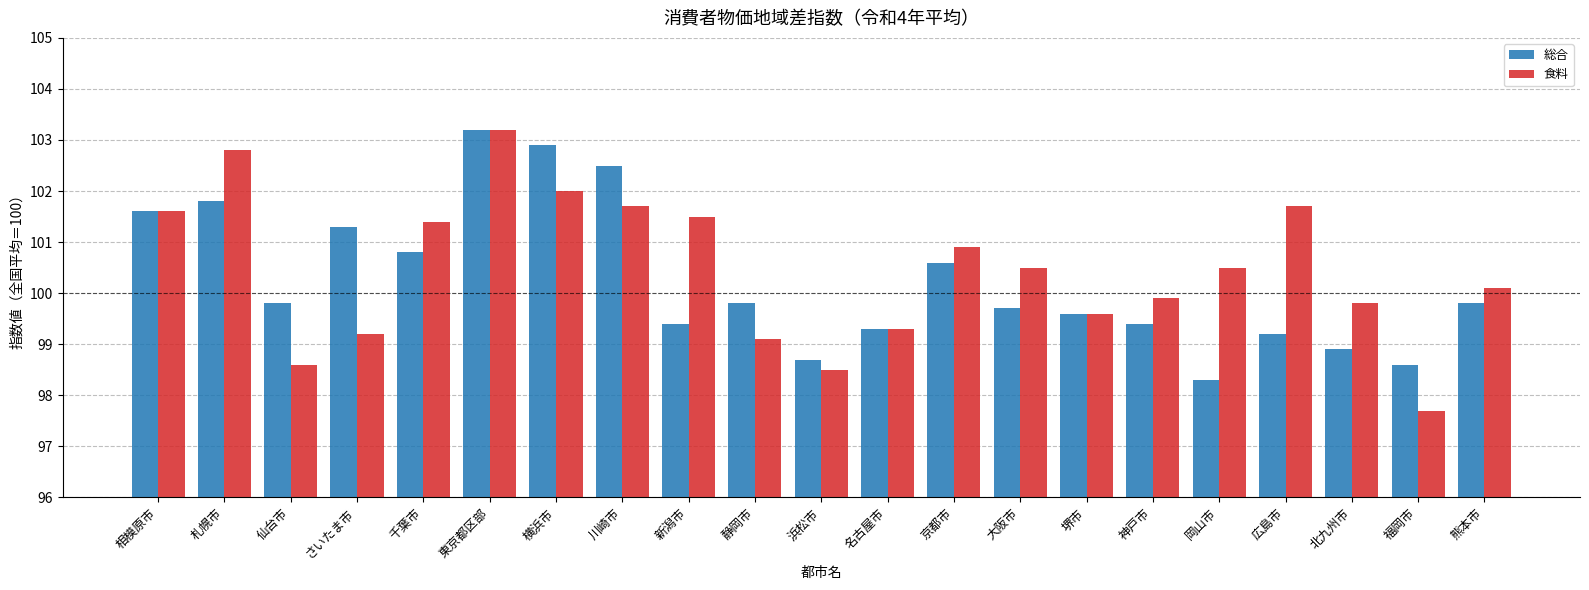

Where does the 食料 series first go above 100?

相模原市